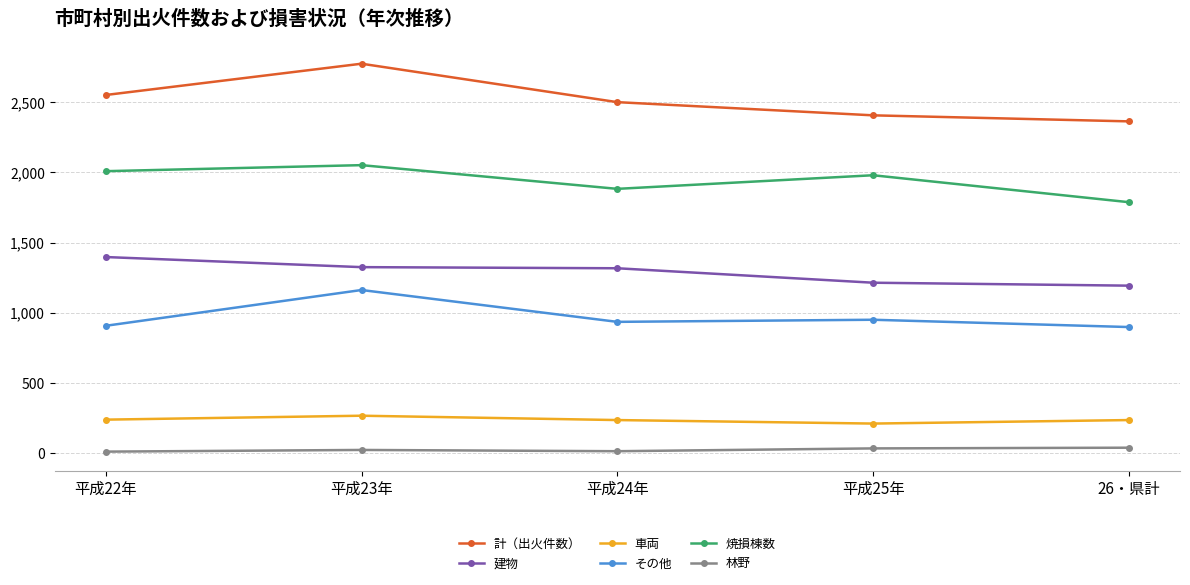

Is it true that 建物 equals 331 at 平成23年?

False